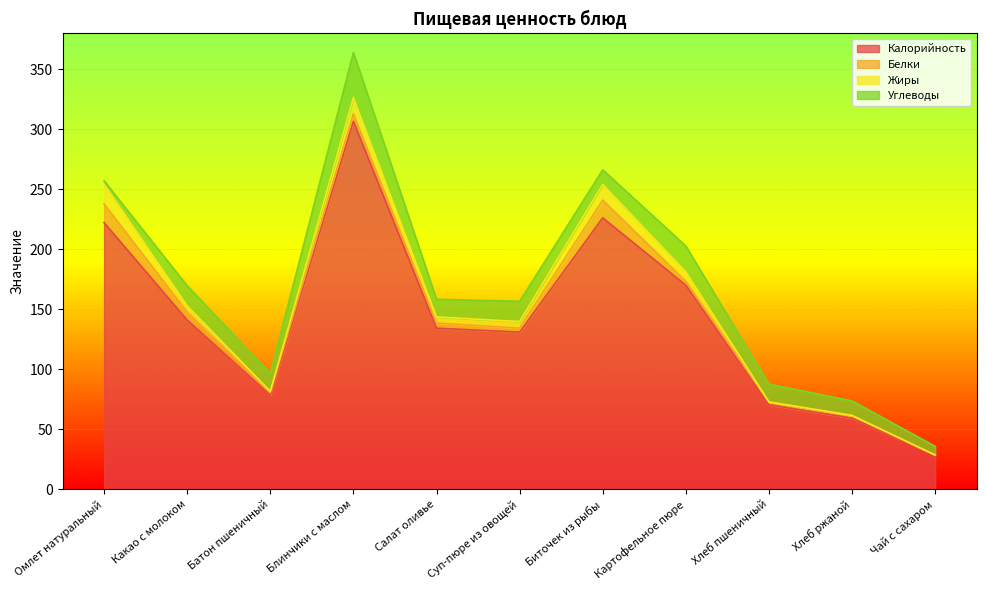

At which label does Жиры first exceed 5?

Омлет натуральный